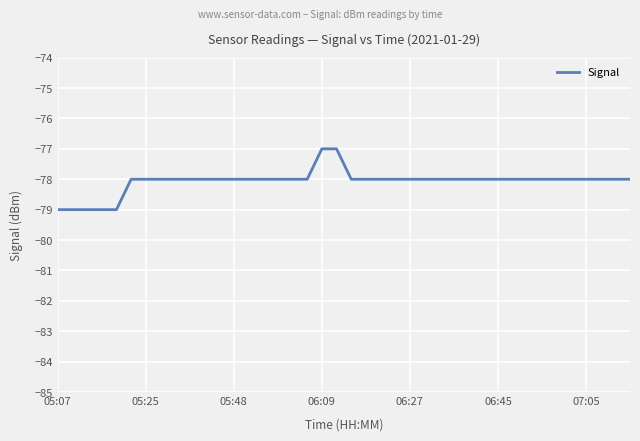

What is the greatest value displayed?

-77